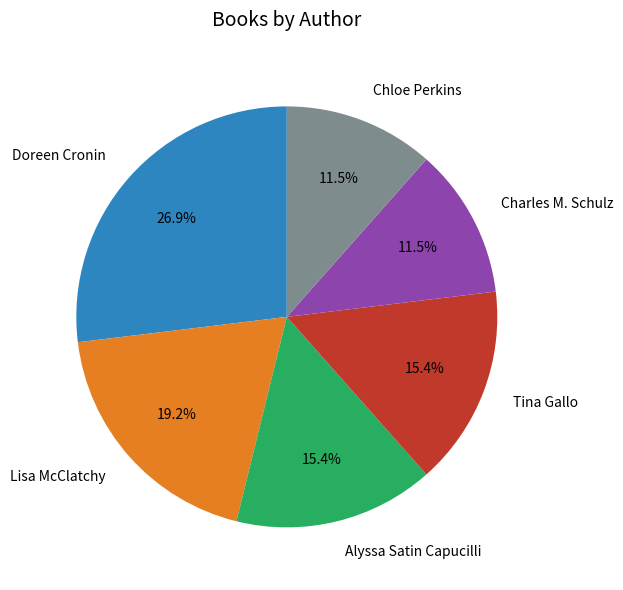

Is it true that Doreen Cronin is 27% of the pie?

True